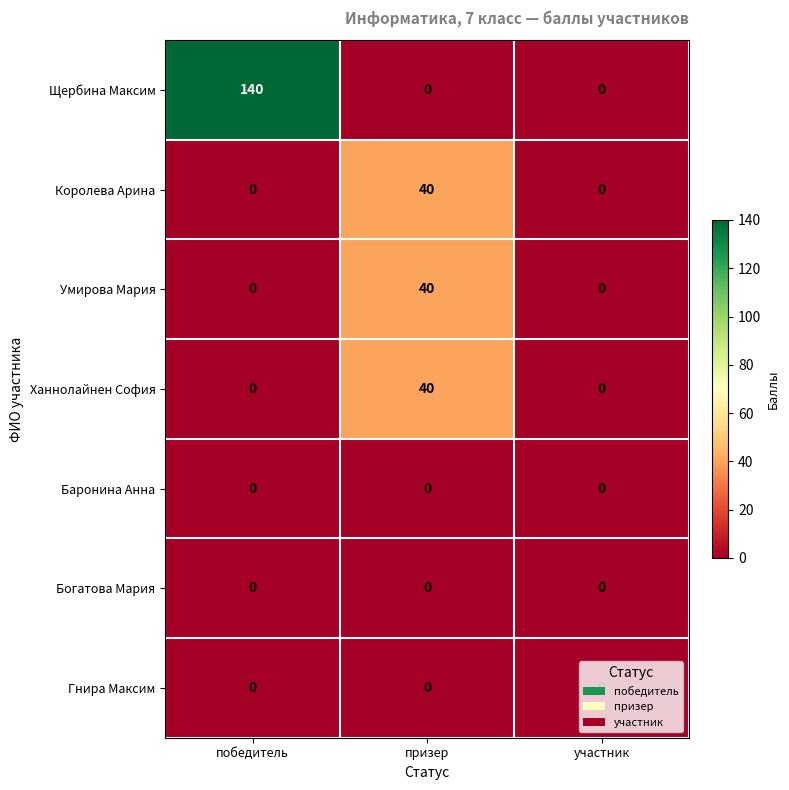

Count the number of data series in this chart.

7